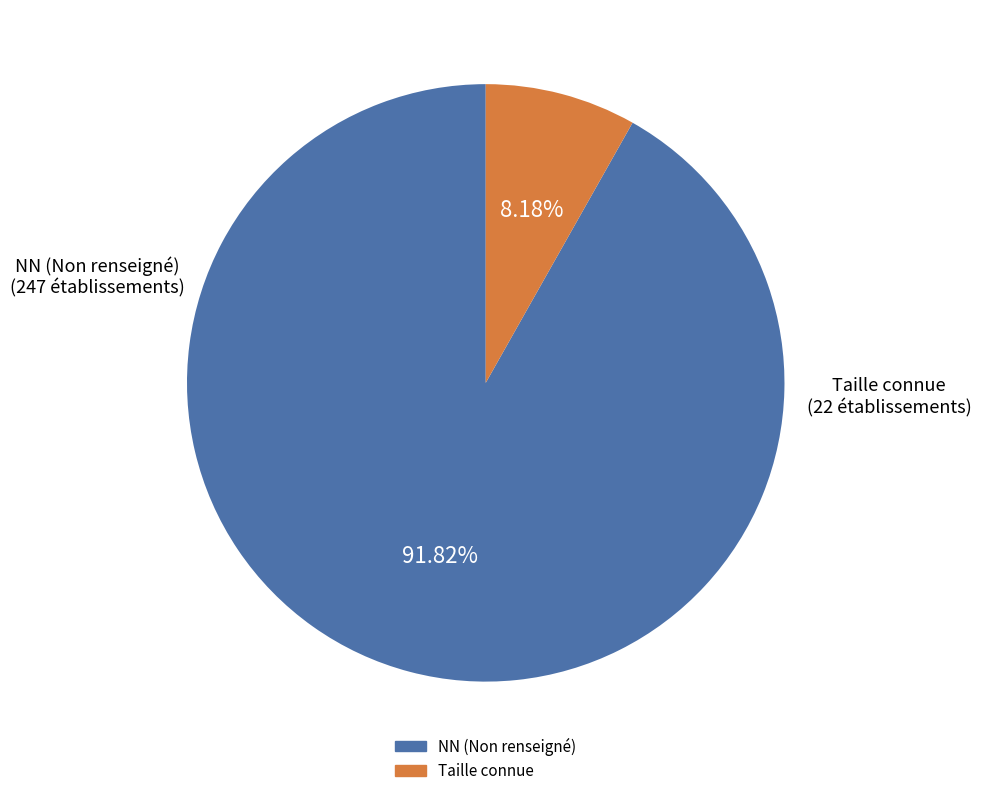

Does any single category account for the majority?

Yes